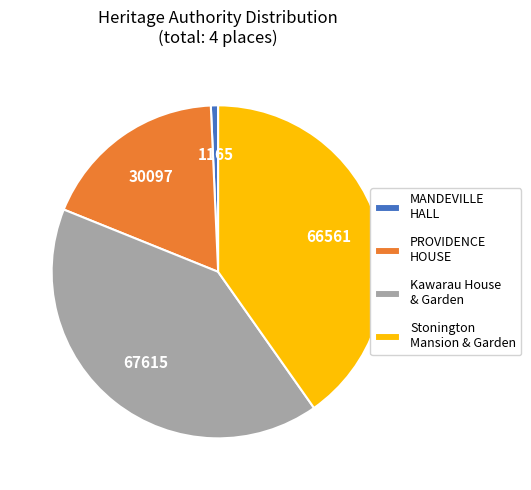

What is the smallest slice in the pie chart?

MANDEVILLE HALL